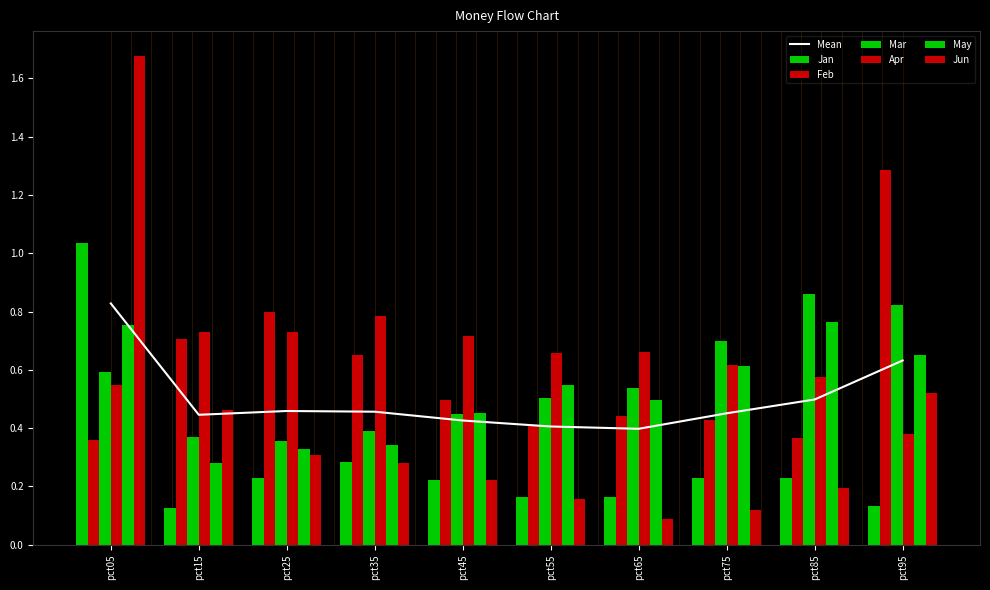

Between pct05 and pct65, which series saw the biggest shift?

Jun